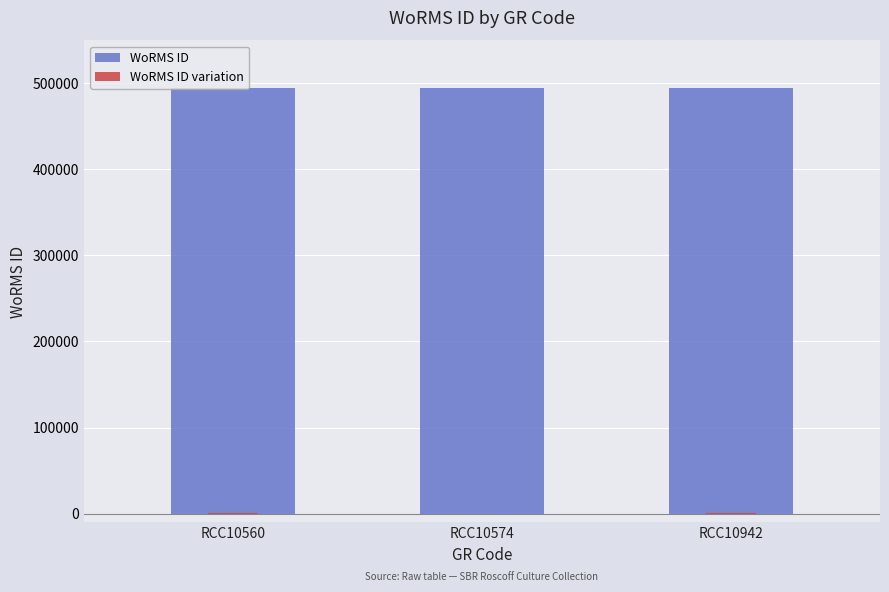

At RCC10574, list the series in order from smallest to largest.

WoRMS ID variation, WoRMS ID